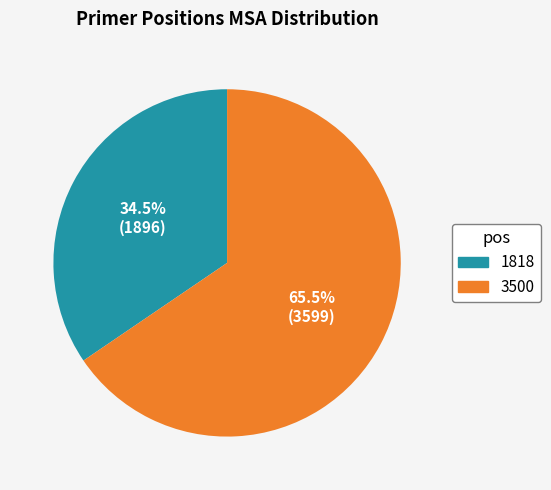

Does 1818 represent more than half of the total?

No